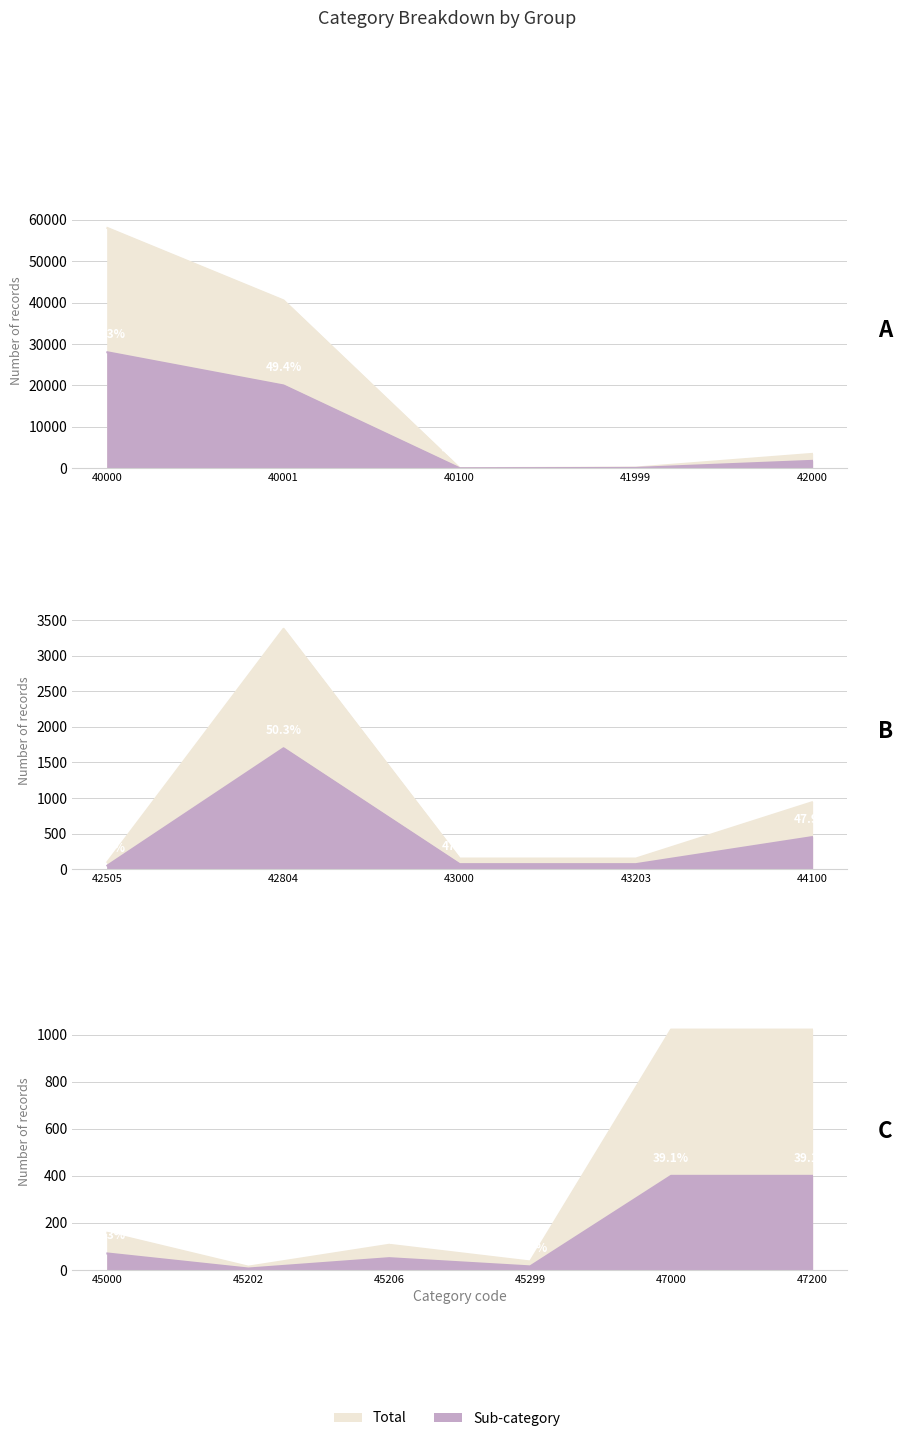

Which has a higher value, 42505 or 42000?

42000